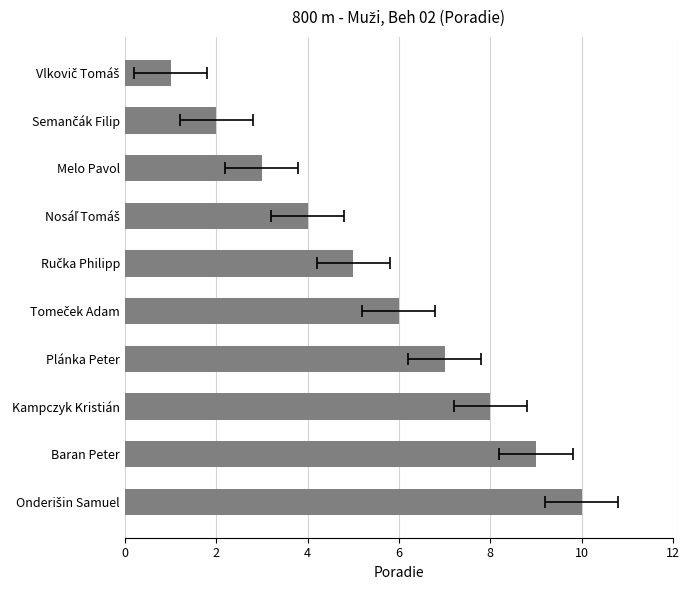

What is the difference between the second highest and minimum values?

8